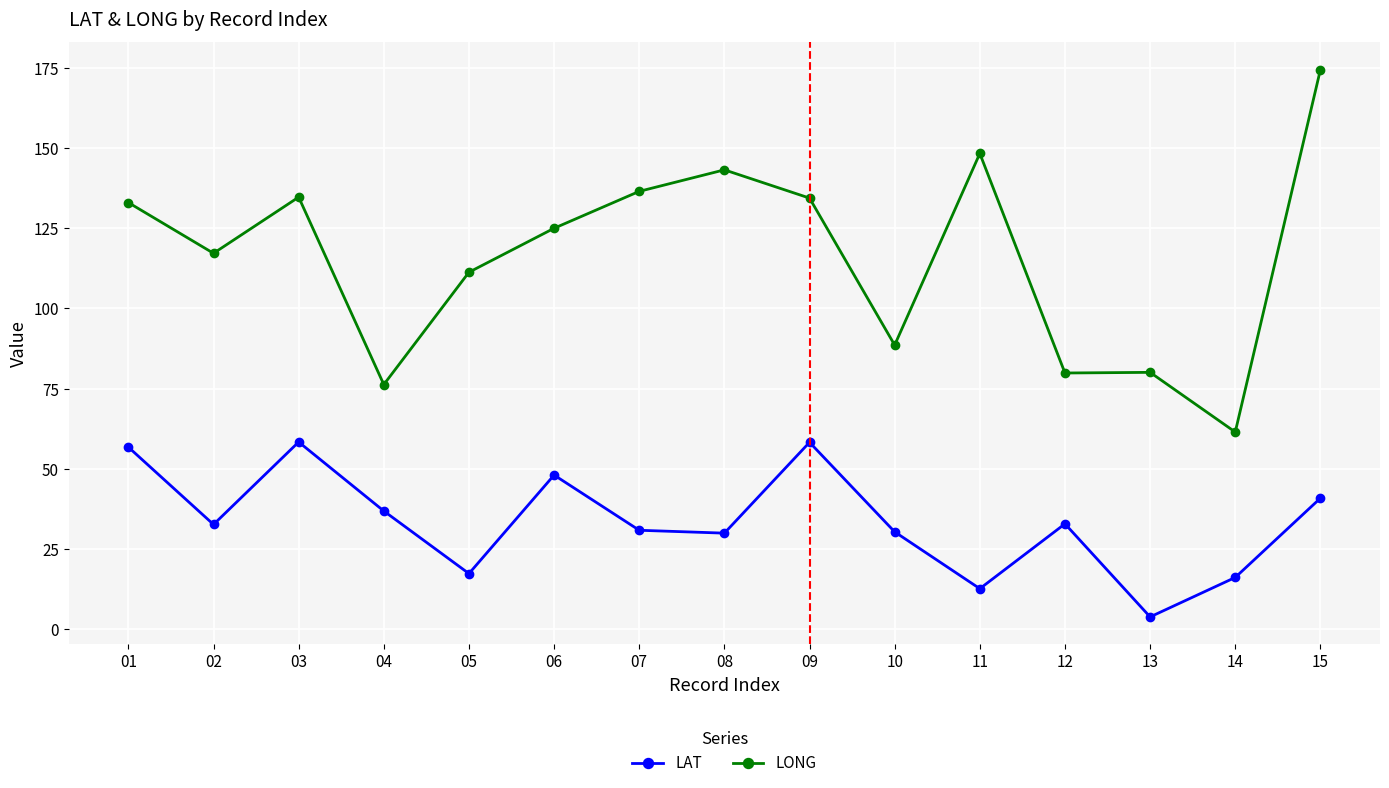

Count the number of categories in the chart.

15